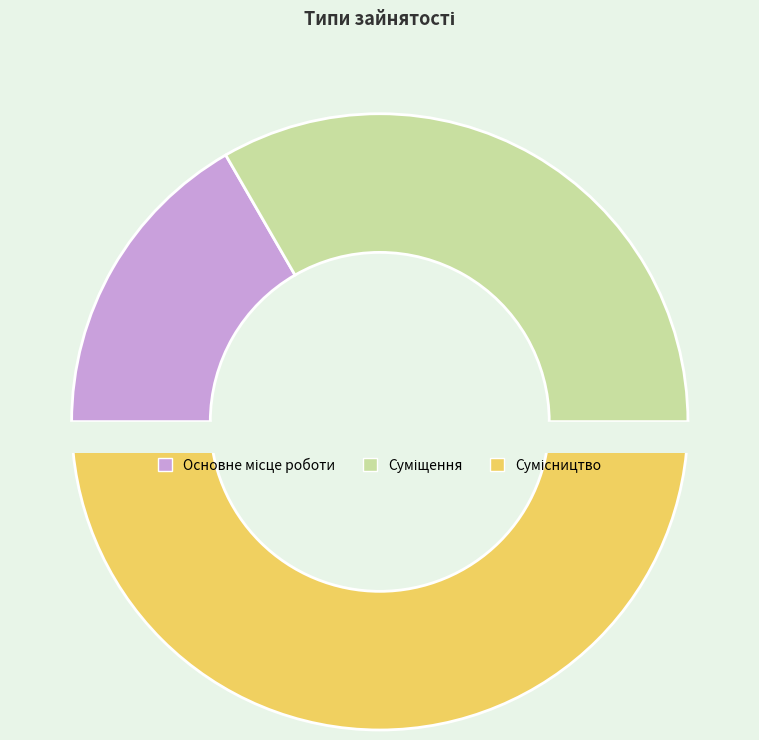

How much of the chart is everything except Сумісництво?

50.0%